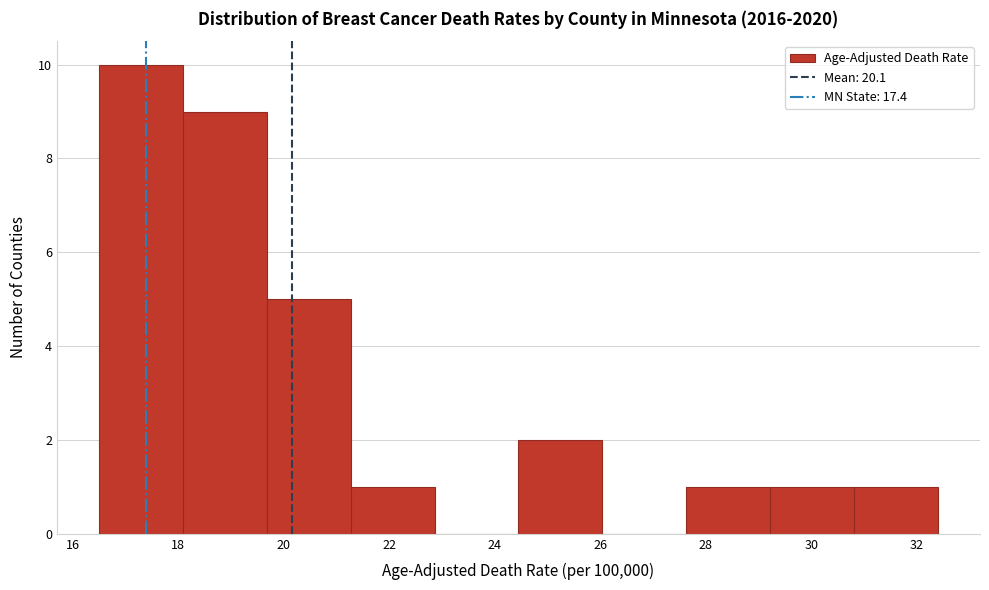

Reading left to right, list every bar in this chart as the range it spans on the x-axis followed by its height. Neither the bar edges nor the heights are printed on the chart, so give them approximately, as read against the axes.

16.6 to 18.0: 10
18.0 to 19.6: 9
19.6 to 21.2: 5
21.2 to 22.8: 1
22.8 to 24.4: 0
24.4 to 26.0: 2
26.0 to 27.6: 0
27.6 to 29.2: 1
29.2 to 30.8: 1
30.8 to 32.4: 1